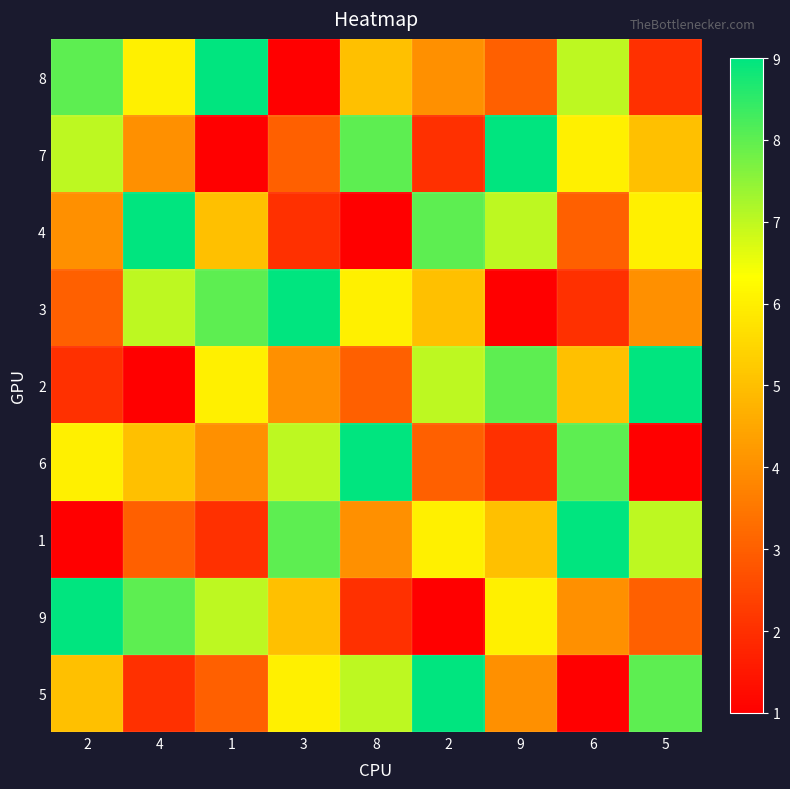

Reading left to right, extract all data points from this chart.

8: 2=8	4=6	1=9	3=1	8=5	2=4	9=3	6=7	5=2
7: 2=7	4=4	1=1	3=3	8=8	2=2	9=9	6=6	5=5
4: 2=4	4=9	1=5	3=2	8=1	2=8	9=7	6=3	5=6
3: 2=3	4=7	1=8	3=9	8=6	2=5	9=1	6=2	5=4
2: 2=2	4=1	1=6	3=4	8=3	2=7	9=8	6=5	5=9
6: 2=6	4=5	1=4	3=7	8=9	2=3	9=2	6=8	5=1
1: 2=1	4=3	1=2	3=8	8=4	2=6	9=5	6=9	5=7
9: 2=9	4=8	1=7	3=5	8=2	2=1	9=6	6=4	5=3
5: 2=5	4=2	1=3	3=6	8=7	2=9	9=4	6=1	5=8